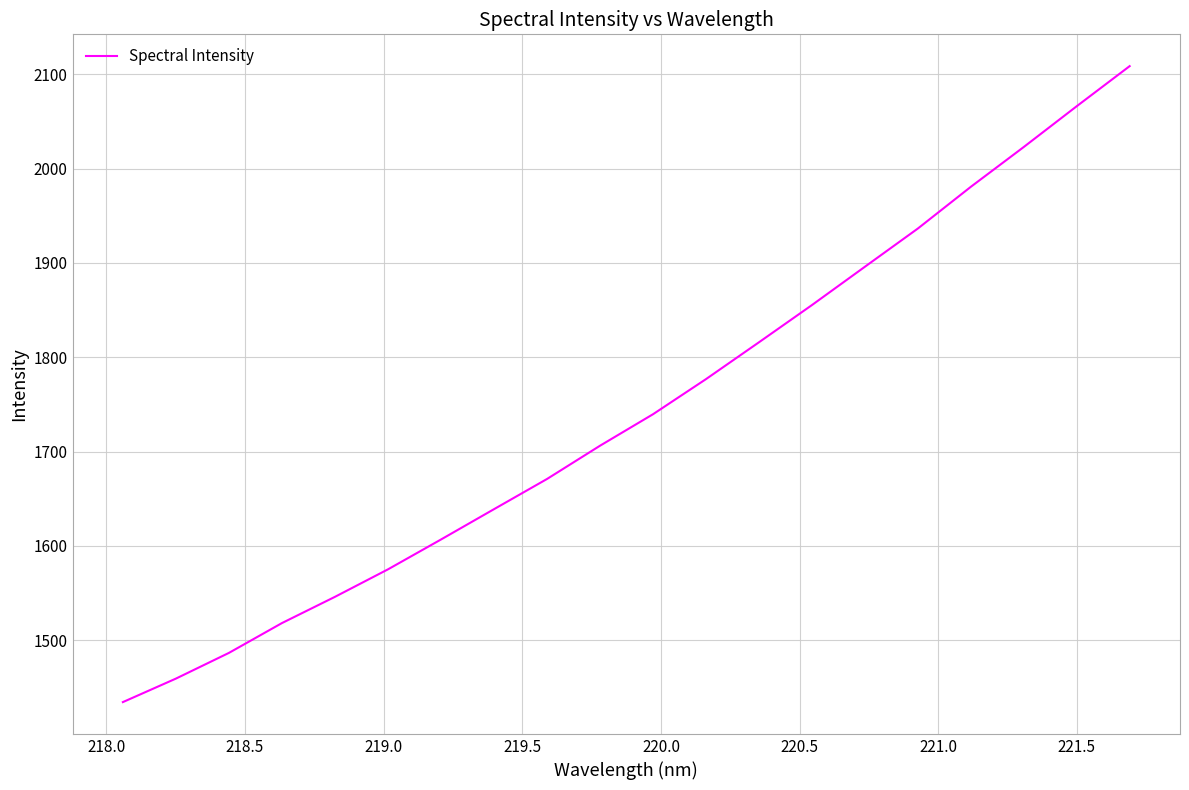

What is the difference between the maximum and minimum values?

674.1